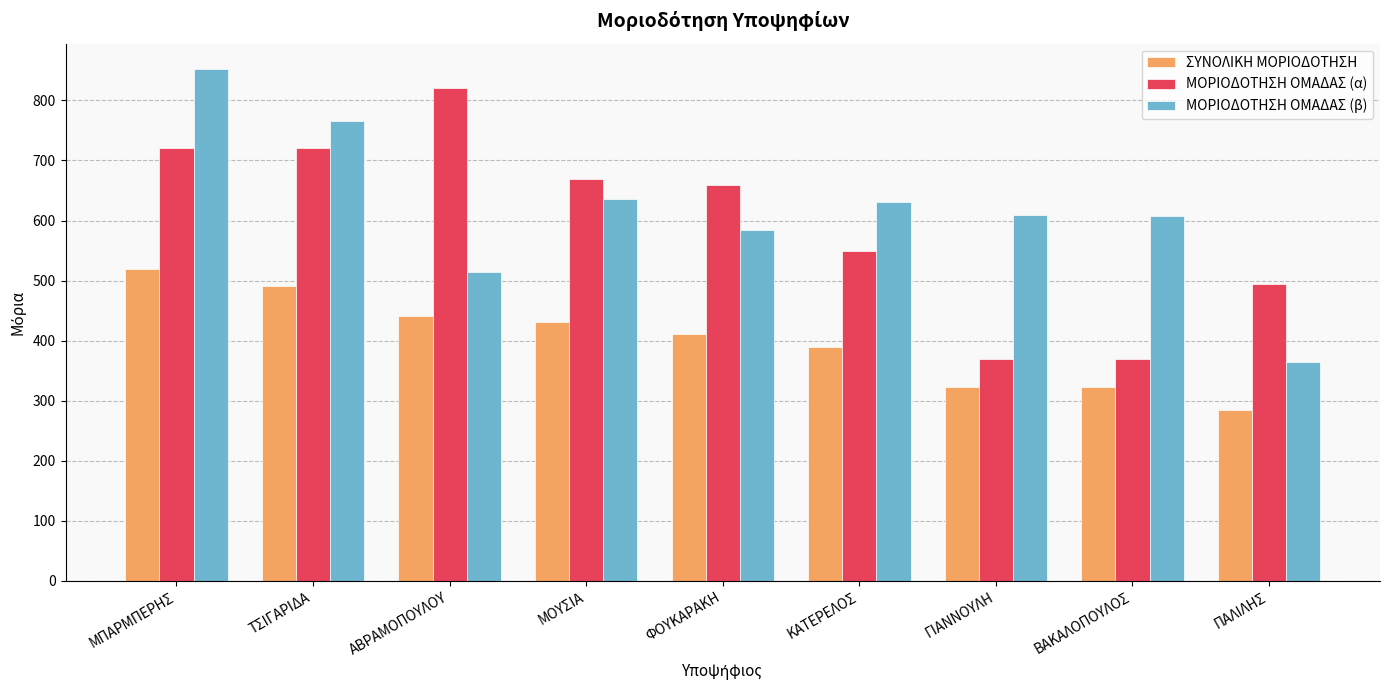

At which label is ΜΟΡΙΟΔΟΤΗΣΗ ΟΜΑΔΑΣ (α) closest to 595?

ΚΑΤΕΡΕΛΟΣ